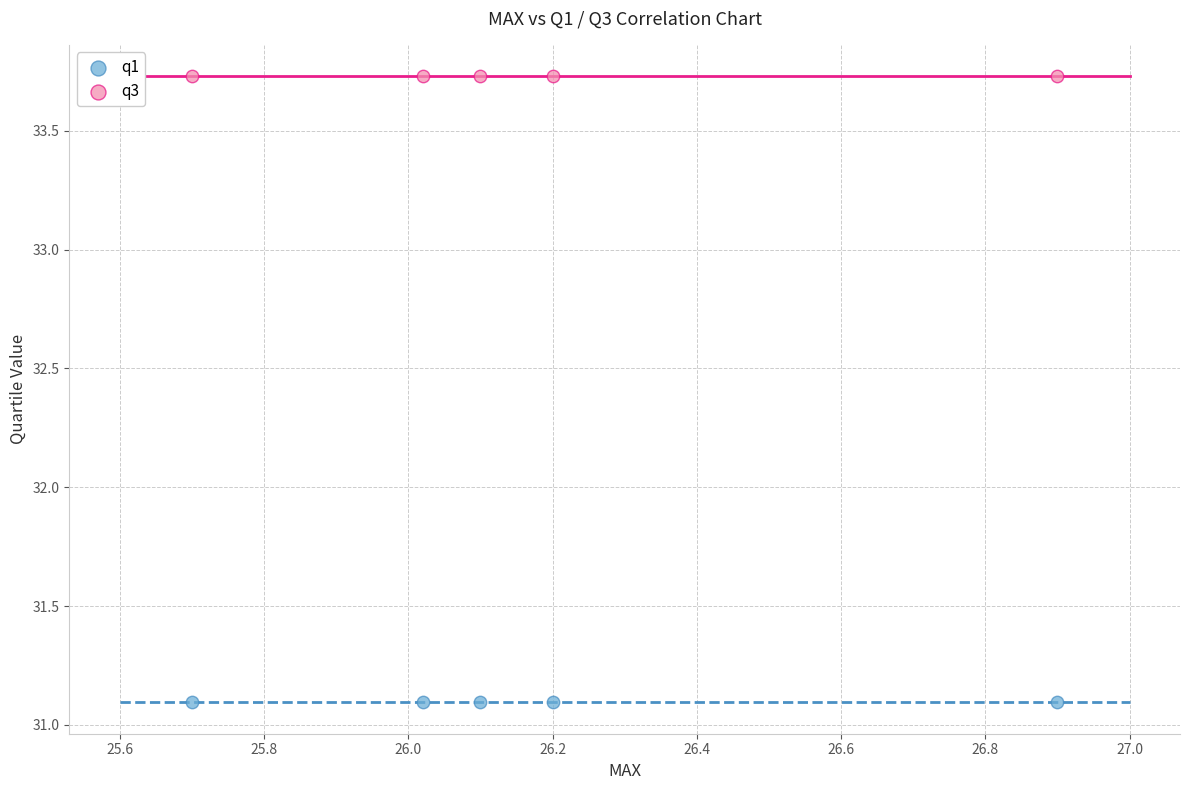

Which series reaches the minimum Y coordinate?

q1